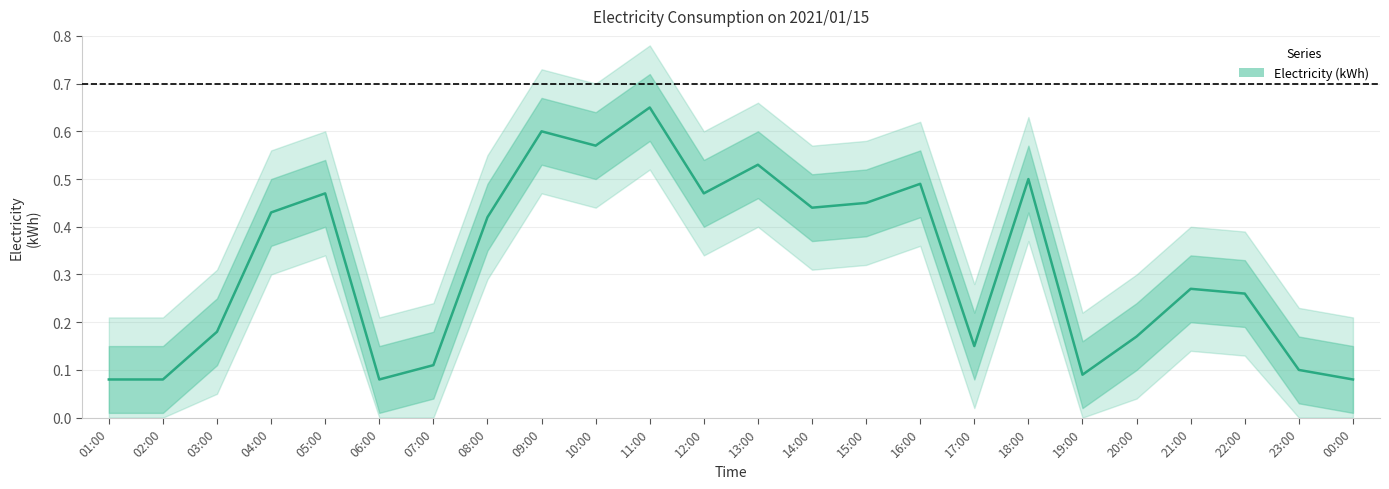

How many points are higher than both their immediate neighbors (excluding endpoints)?

7